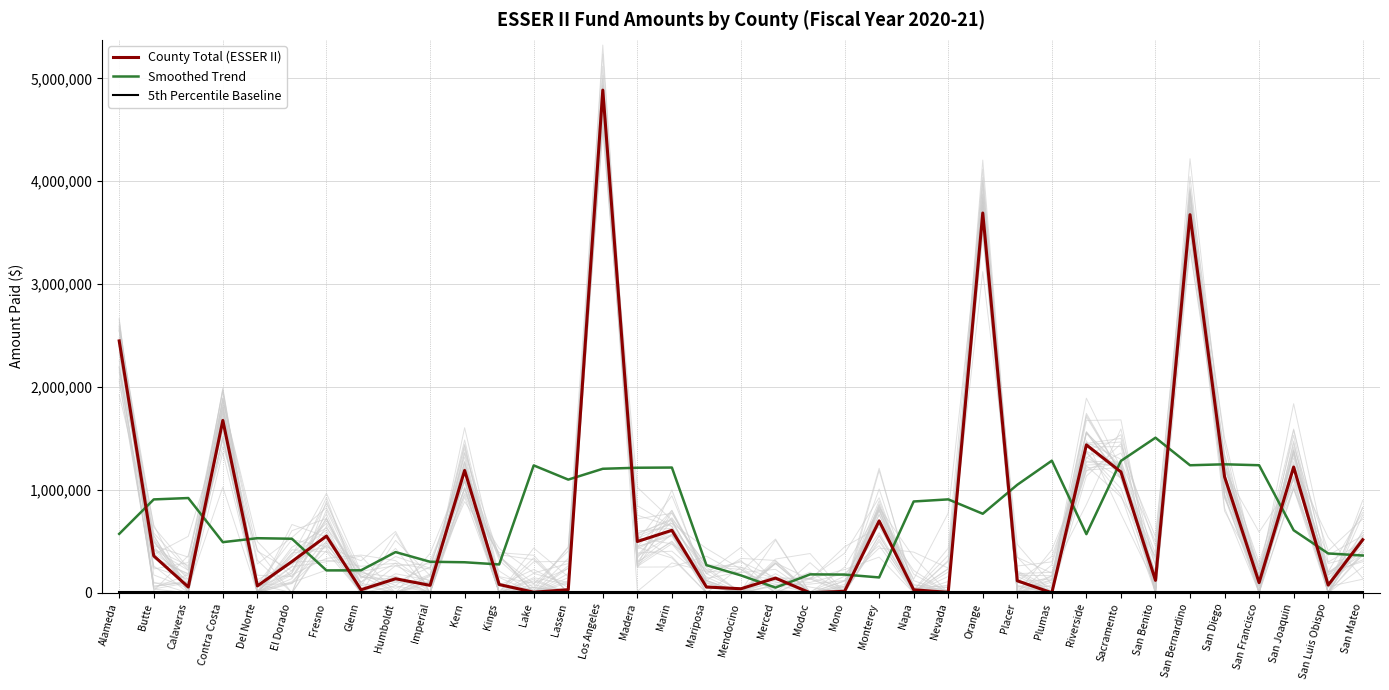

Reading left to right, what are all the values shown in this chart?

County Total (ESSER II): 2448314.0	359155.0	56551.0	1675565.0	67150.0	304054.0	551558.0	29780.0	136774.0	72481.0	1189374.0	80815.0	6040.0	30234.0	4885816.0	498794.0	607471.0	56436.0	39725.0	143194.0	80.0	14861.0	698889.0	29561.0	4637.0	3691357.0	116954.0	379.0	1437861.0	1175105.0	121311.0	3675138.0	1128229.0	99305.0	1222440.0	75232.0	516055.0
Smoothed Trend: 572804.0	907917.0	921347.0	492495.0	530975.6	525621.4	217863.2	218929.4	395993.4	301844.8	297096.8	275788.8	1238455.8	1100339.8	1205671.0	1215750.2	1217648.4	269124.0	169381.2	50859.2	179349.8	177317.0	149605.6	887861.0	908279.6	768577.6	1050237.6	1284331.2	570322.0	1281958.8	1507528.8	1239817.6	1249284.6	1240068.8	608252.2	382606.4	362745.4
5th Percentile Baseline: 3785.4	3785.4	3785.4	3785.4	3785.4	3785.4	3785.4	3785.4	3785.4	3785.4	3785.4	3785.4	3785.4	3785.4	3785.4	3785.4	3785.4	3785.4	3785.4	3785.4	3785.4	3785.4	3785.4	3785.4	3785.4	3785.4	3785.4	3785.4	3785.4	3785.4	3785.4	3785.4	3785.4	3785.4	3785.4	3785.4	3785.4